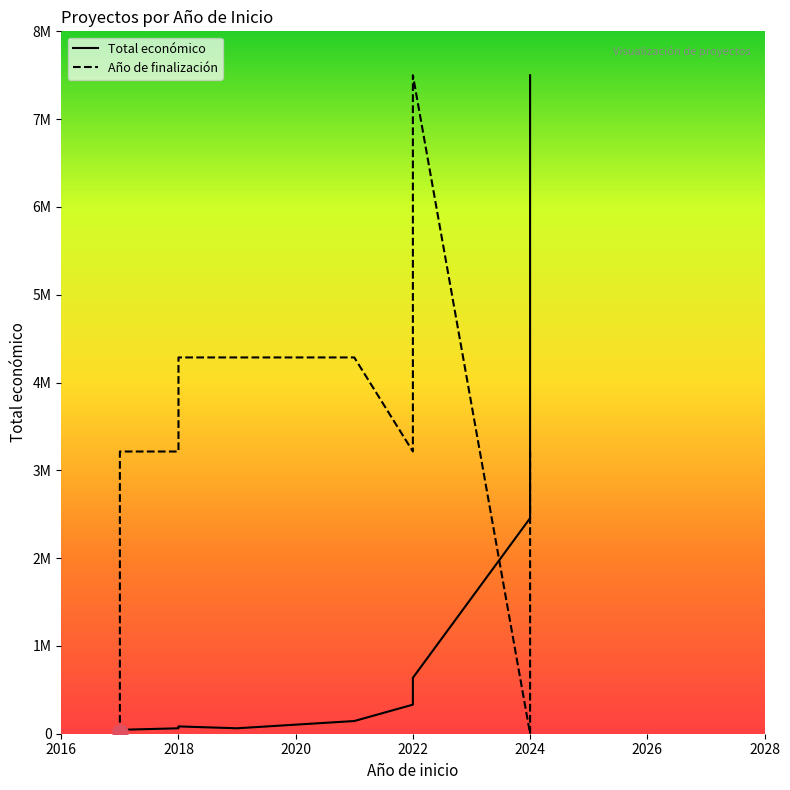

What are all the series names shown in the legend?

Total económico, Año de finalización